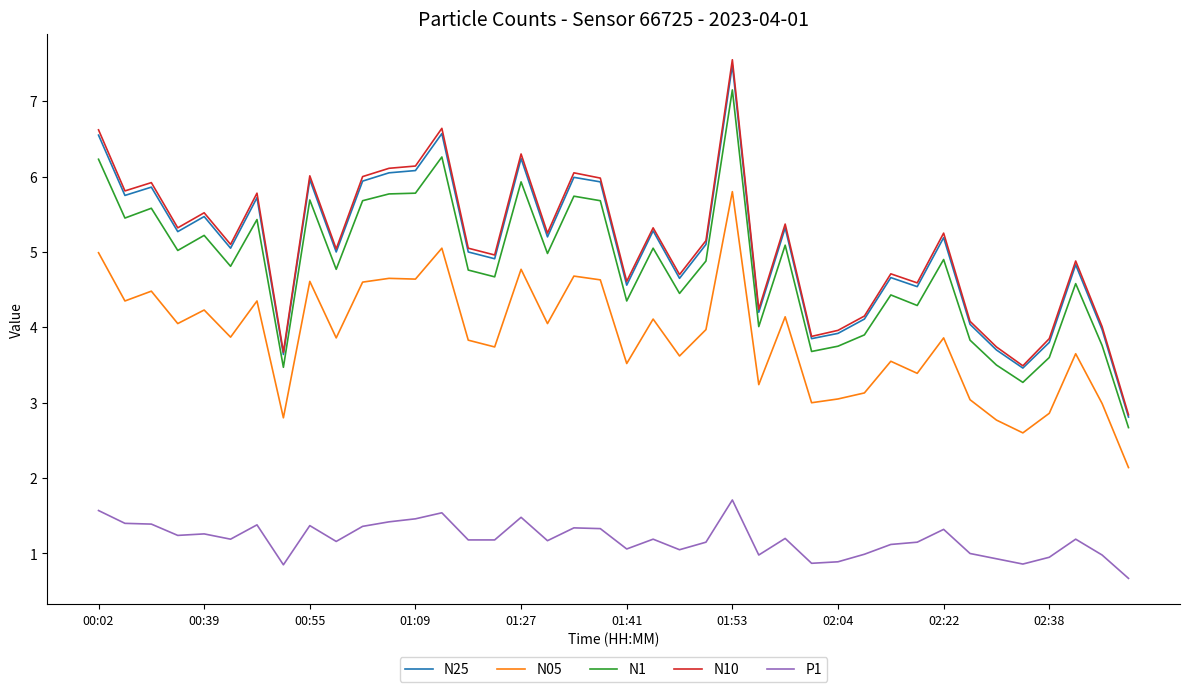

Which series has the widest spread of values?

N10